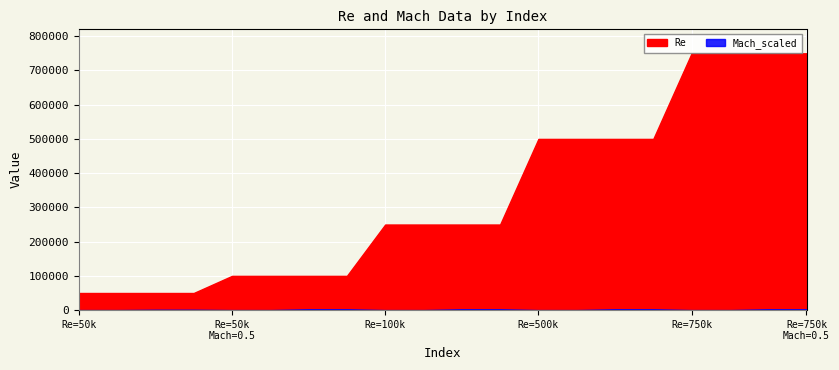

What is the minimum value for Re?

50000